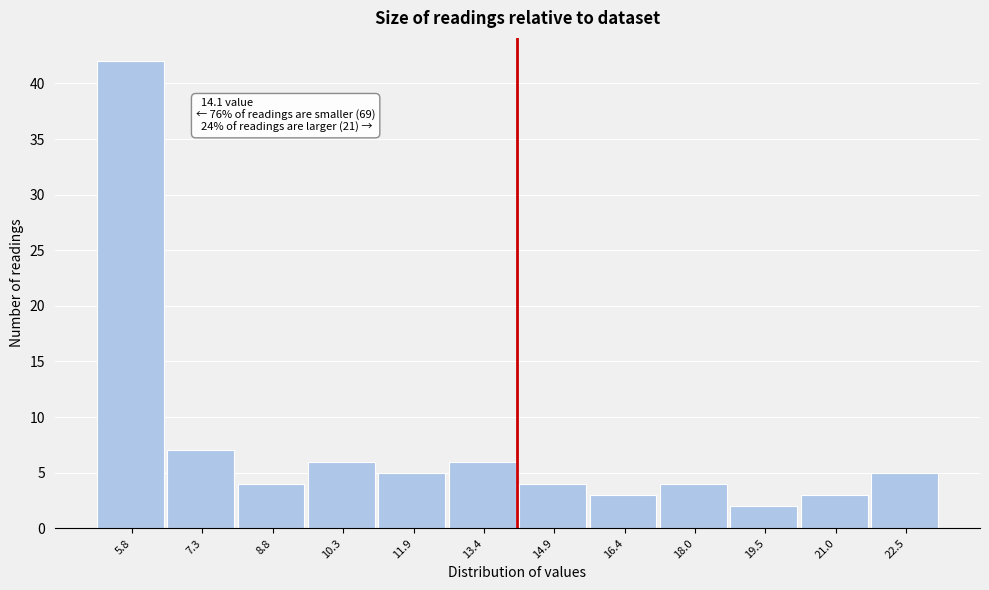

Which range on the x-axis has the tallest bar?

5.0 to 6.6